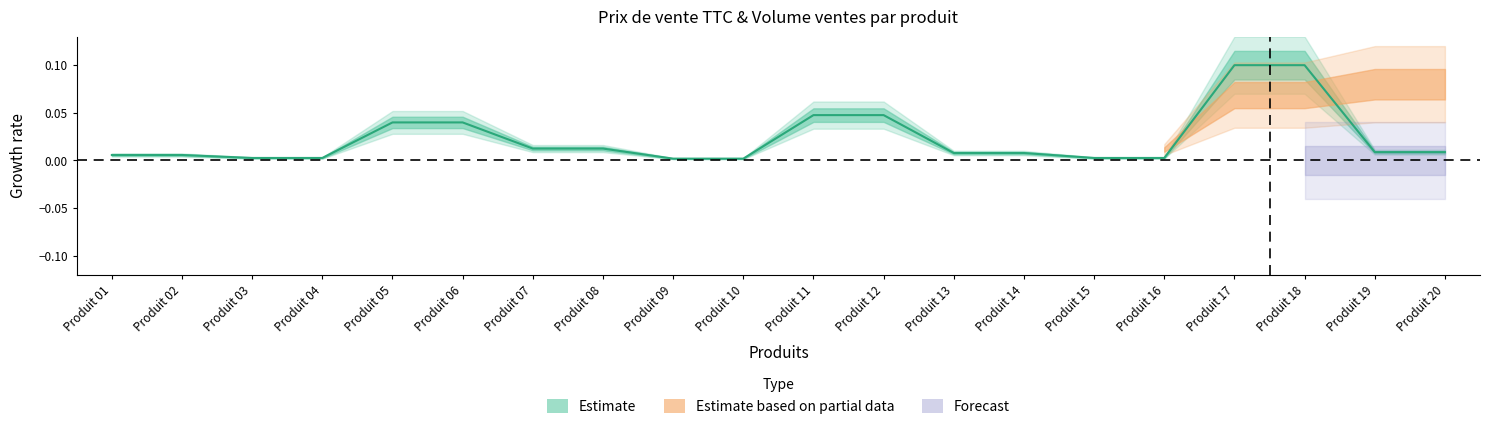

What is the difference between the maximum and second lowest values?

0.1